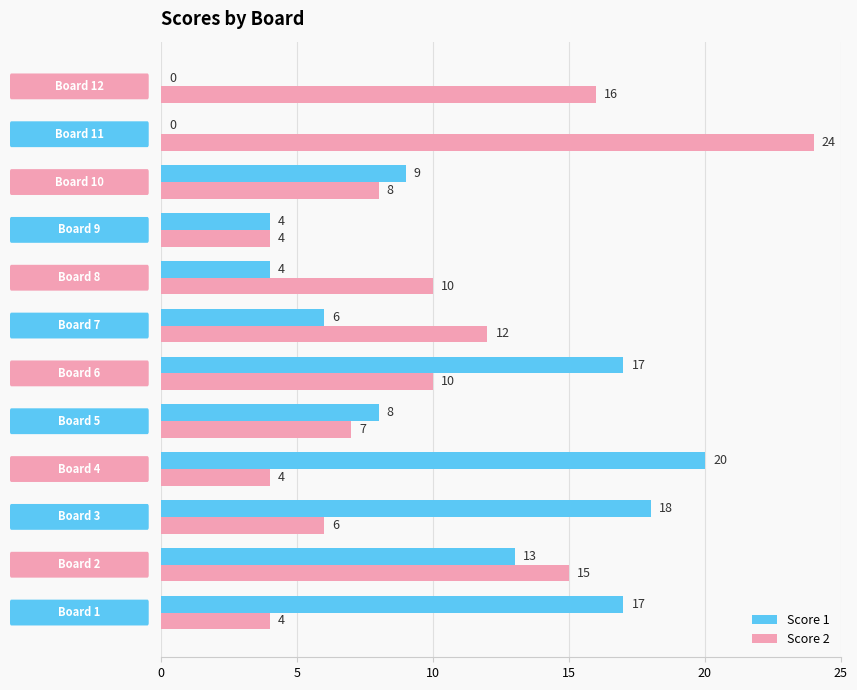

What is the sum of all Score 1 values?

116